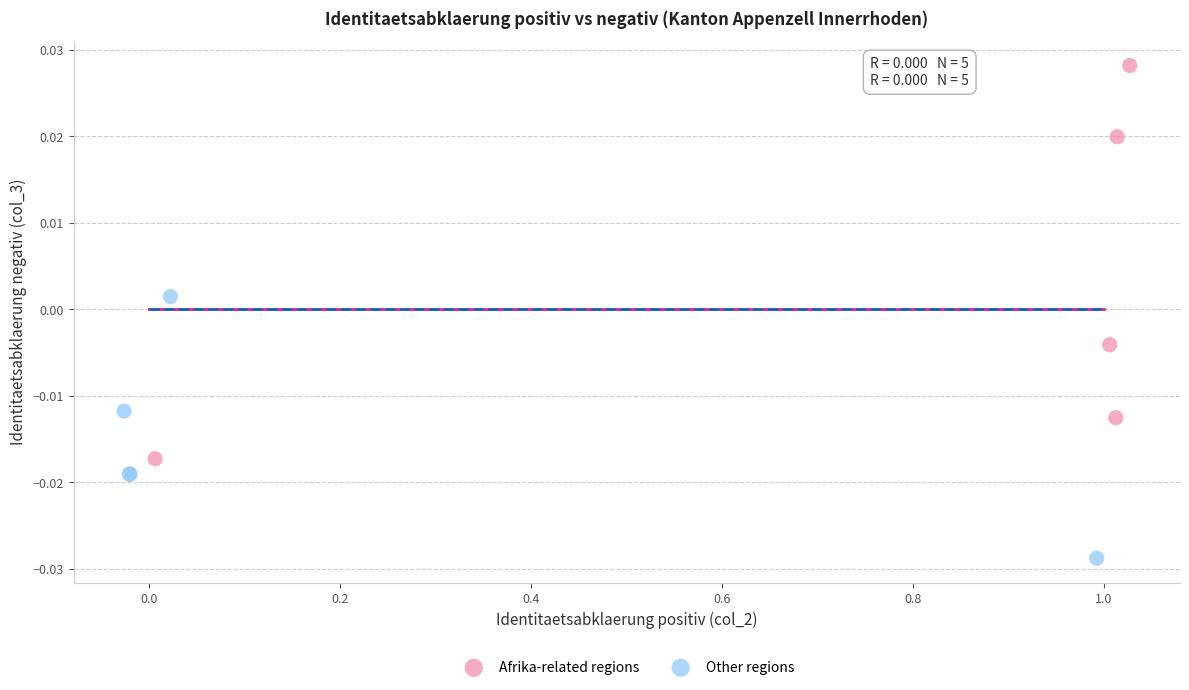

Which series reaches the minimum Y coordinate?

Other regions